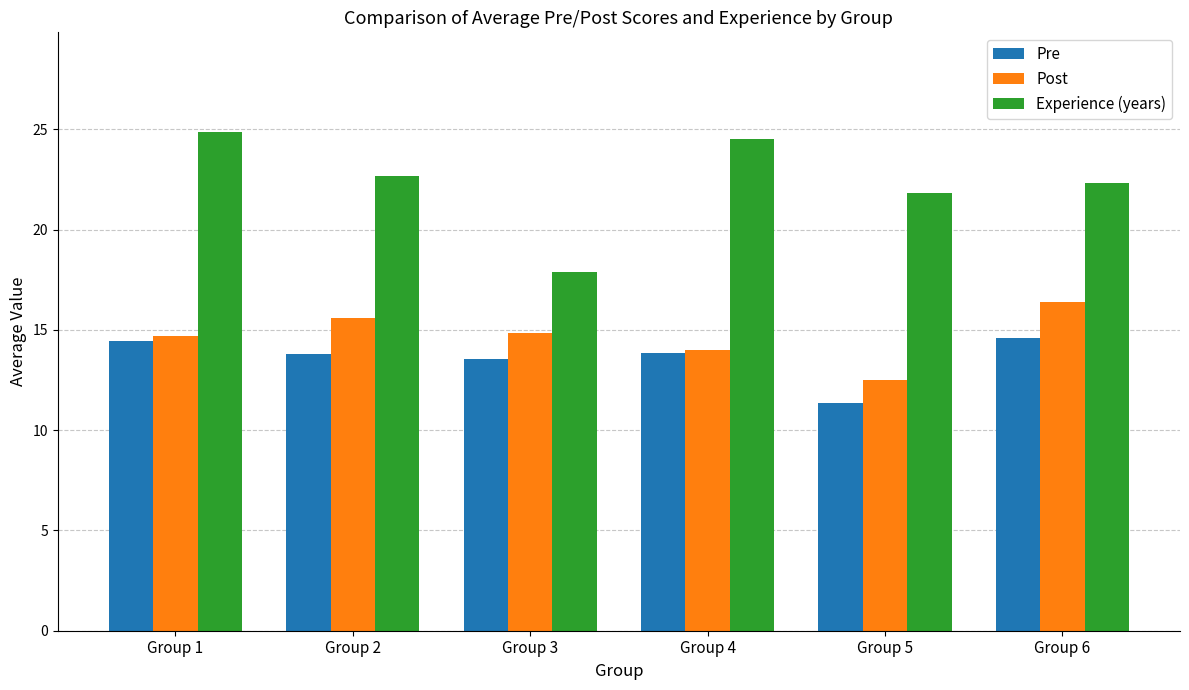

What is the difference between the highest and lowest values at Group 5?

10.5